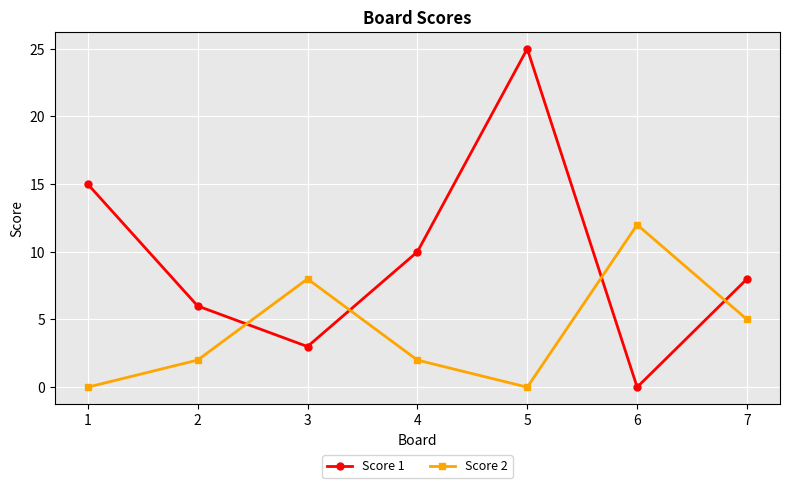

List the series in order of their overall mean, lowest first.

Score 2, Score 1